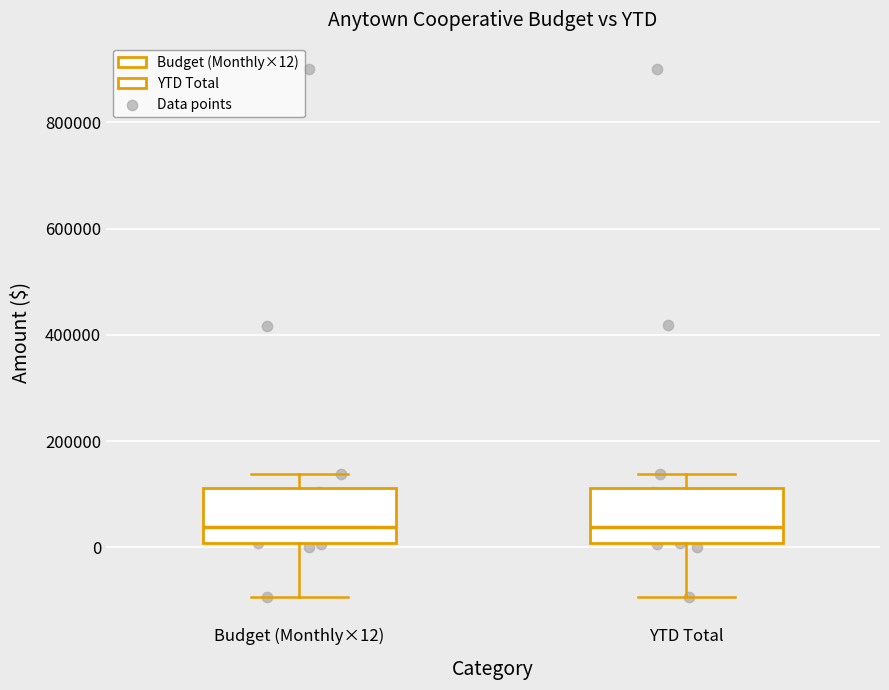

Where is the lower edge of the box for Budget (Monthly×12) on the y-axis? The values are not printed on the chart, so give them approximately, as read against the axis.

0